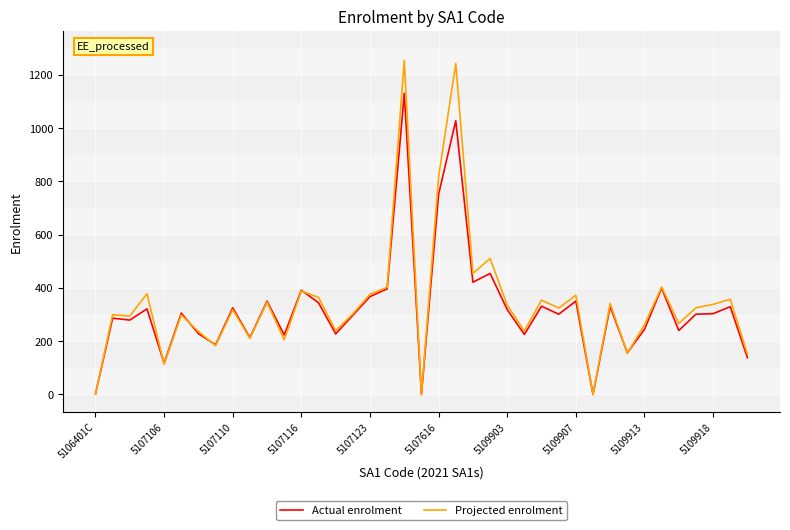

Rank the series by their maximum value, from lowest to highest.

Actual enrolment, Projected enrolment